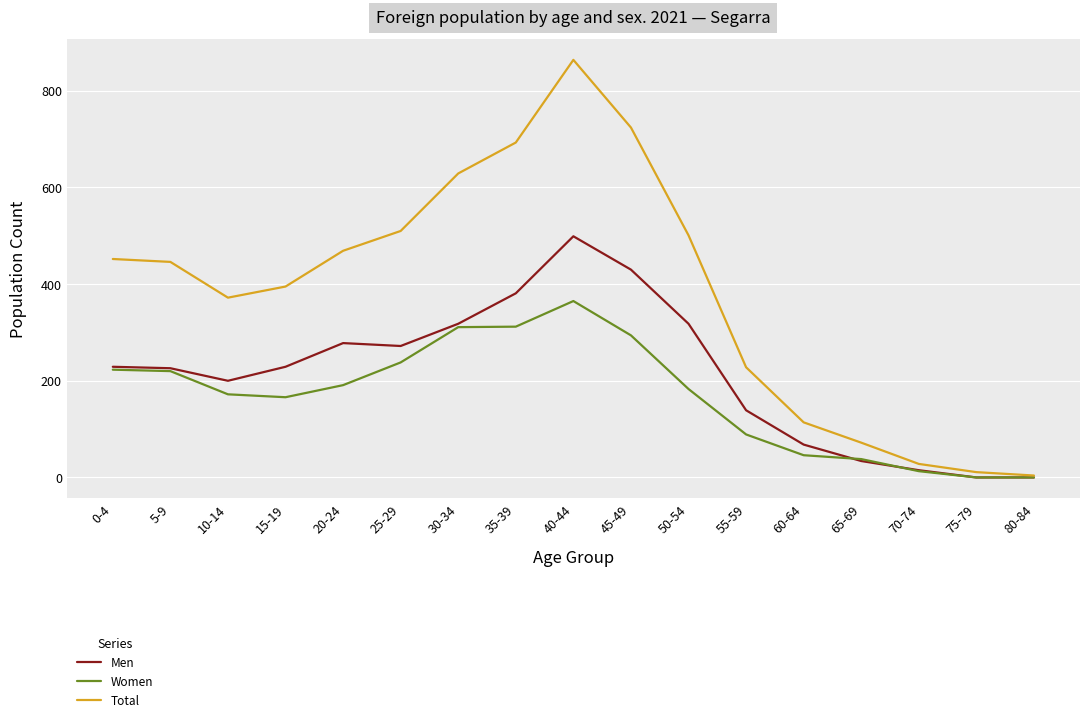

What is the average value of the Total series?

383